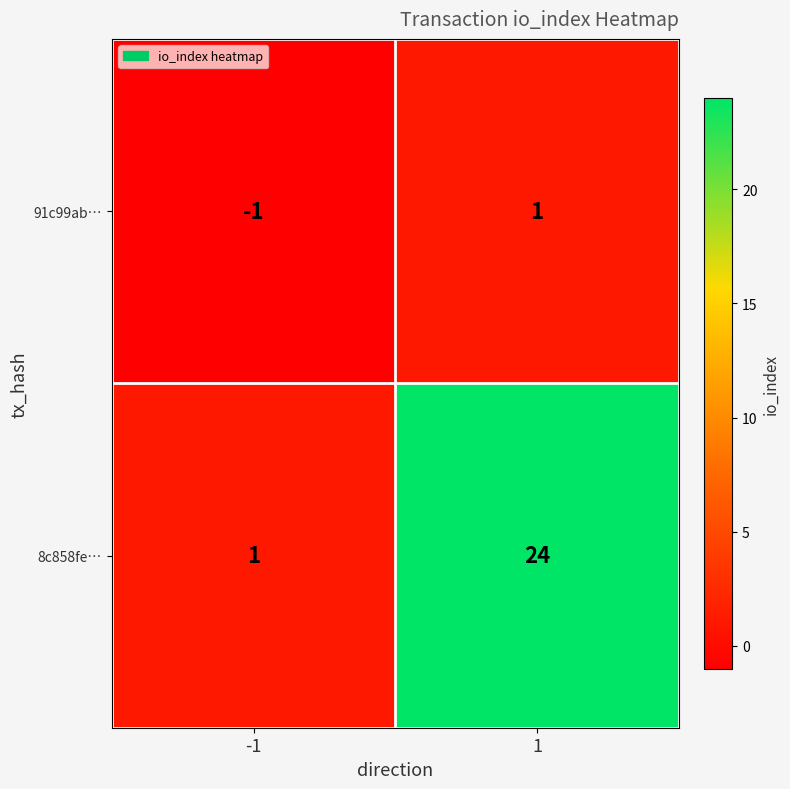

The 91c99ab… series shows -1 at -1. True or false?

True